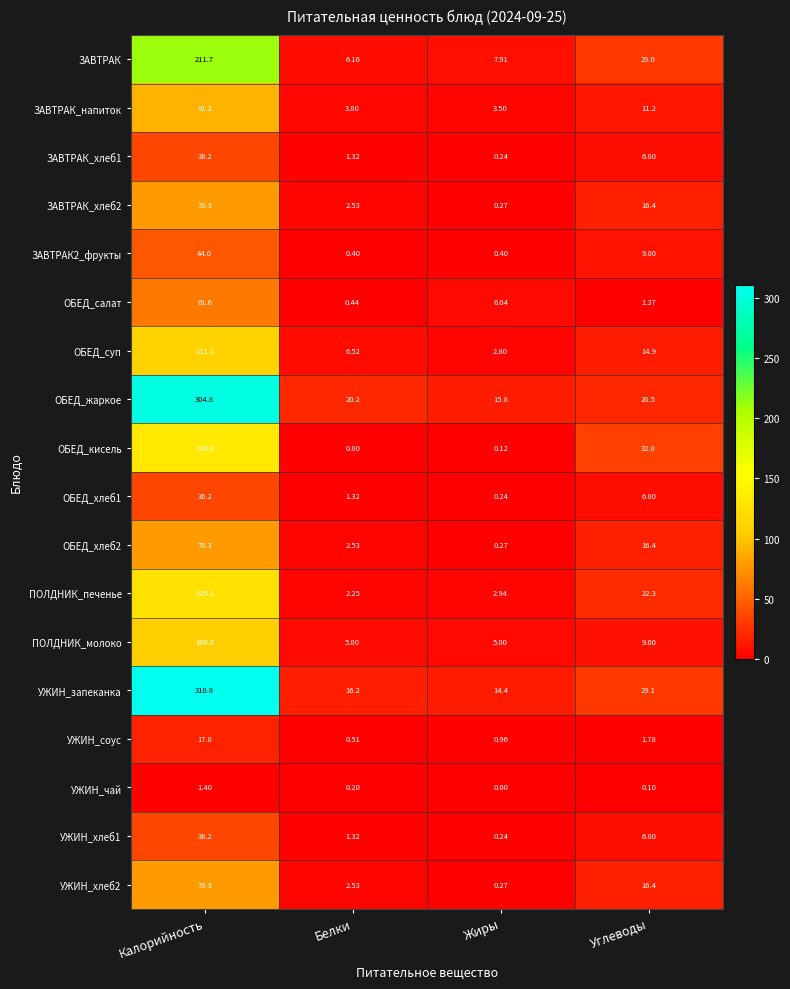

At which category is the sum across all series the highest?

Калорийность